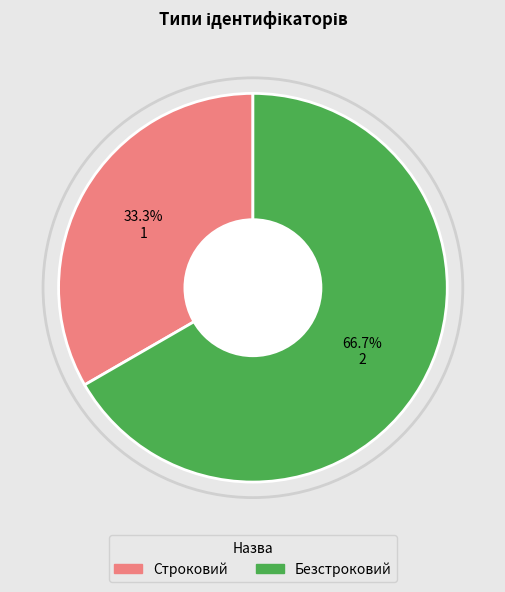

What percentage is the Безстроковий slice, to the nearest percent?

67%